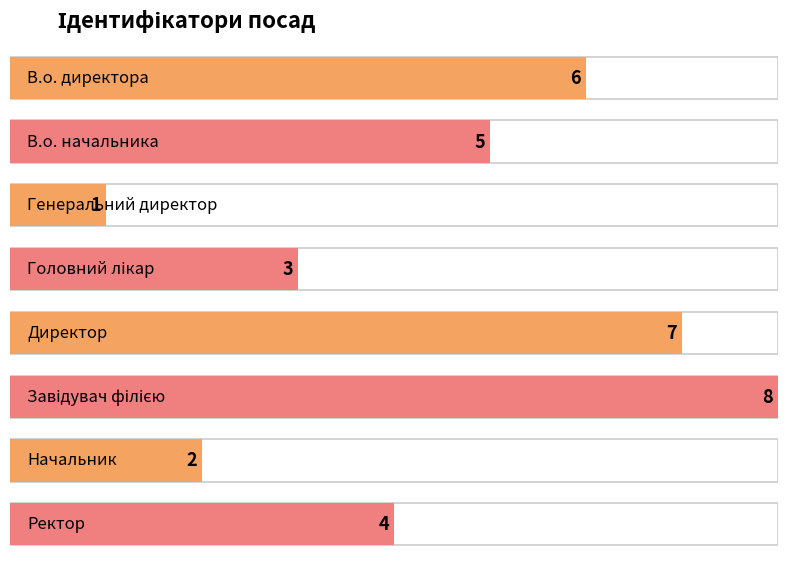

What is the sum of the values at Завідувач філією and Начальник?

10